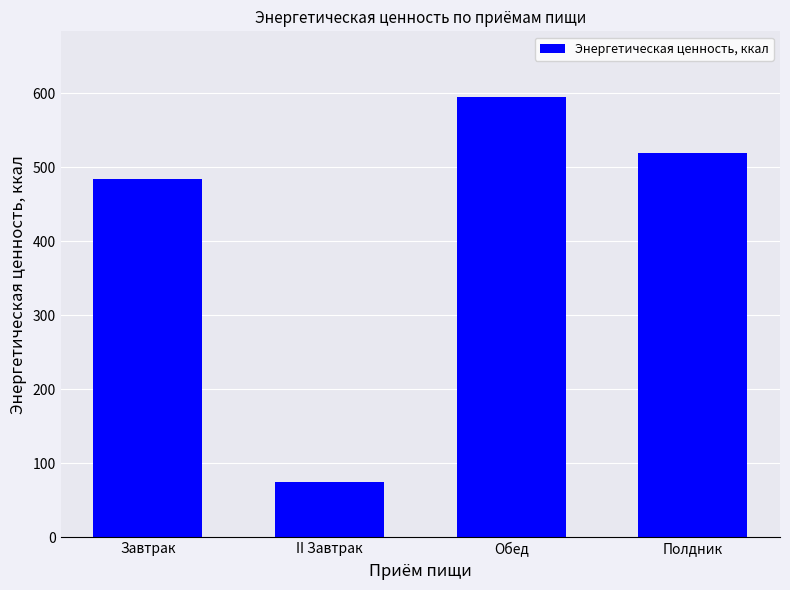

Are the bars horizontal?

No